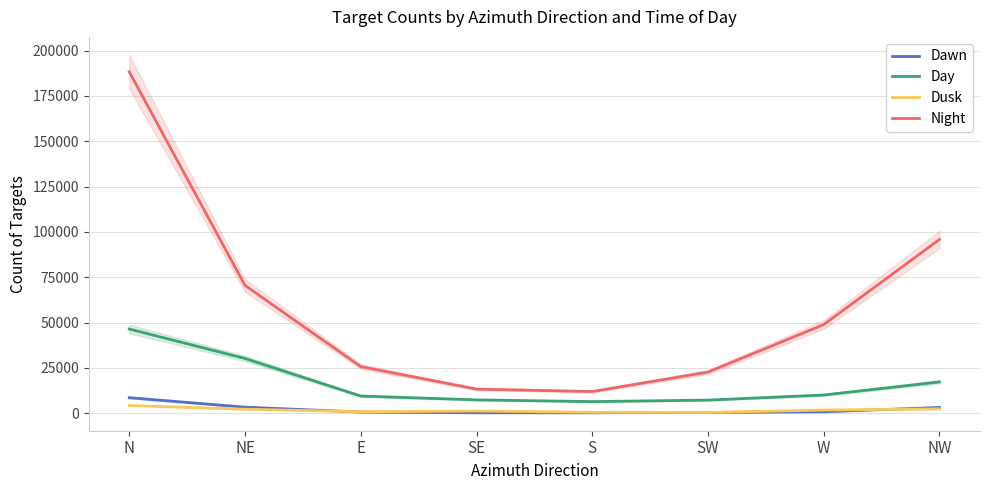

True or false: Night has a value of 11906 at E.

False